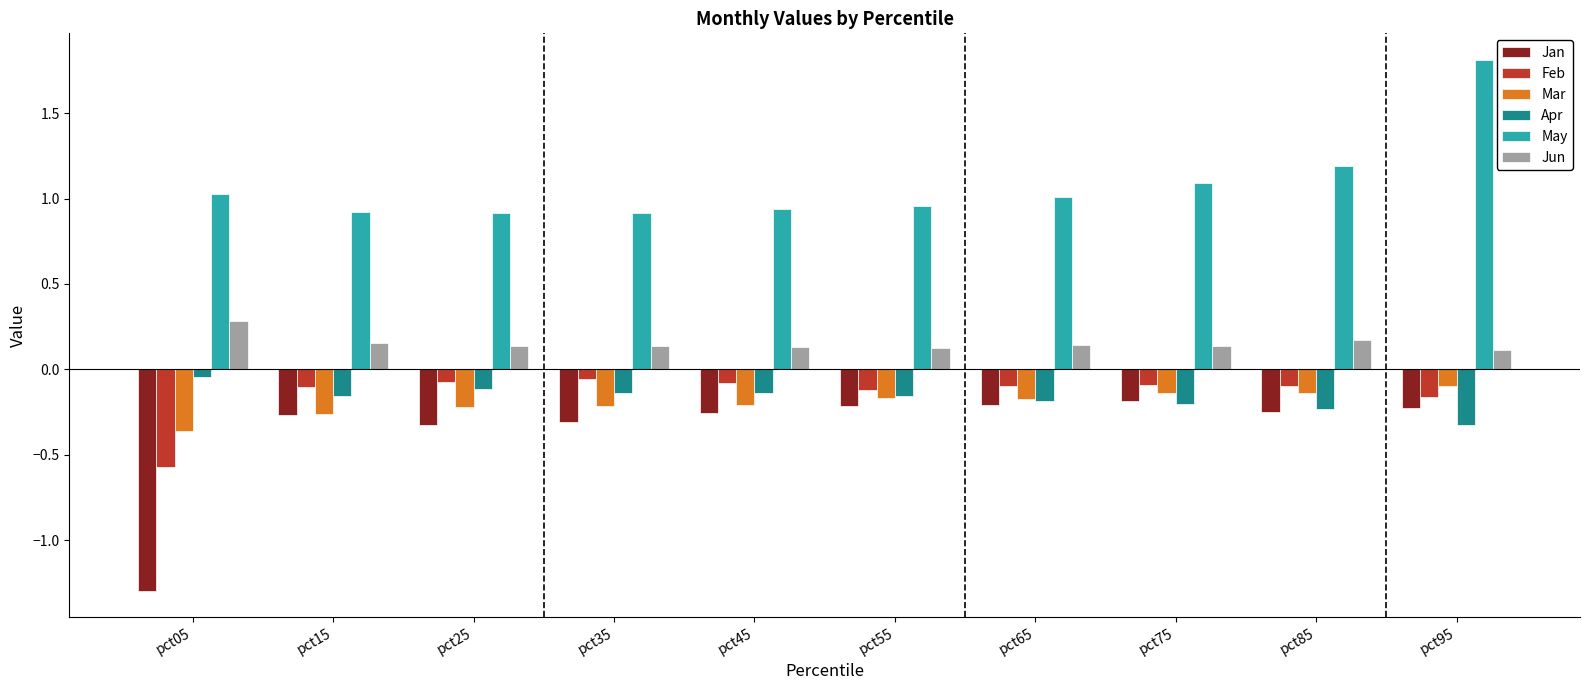

Does the chart contain stacked bars?

No